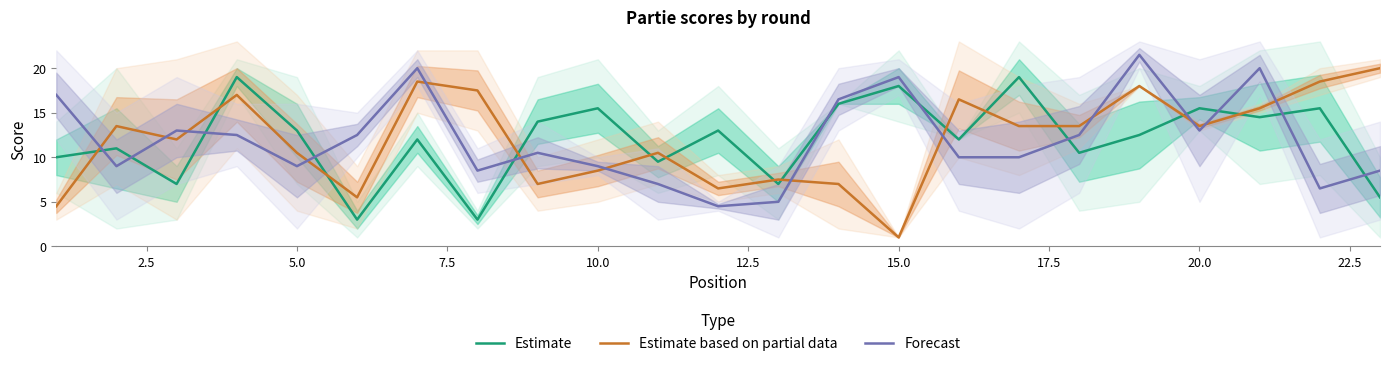

What is the maximum value for Estimate?

19.0